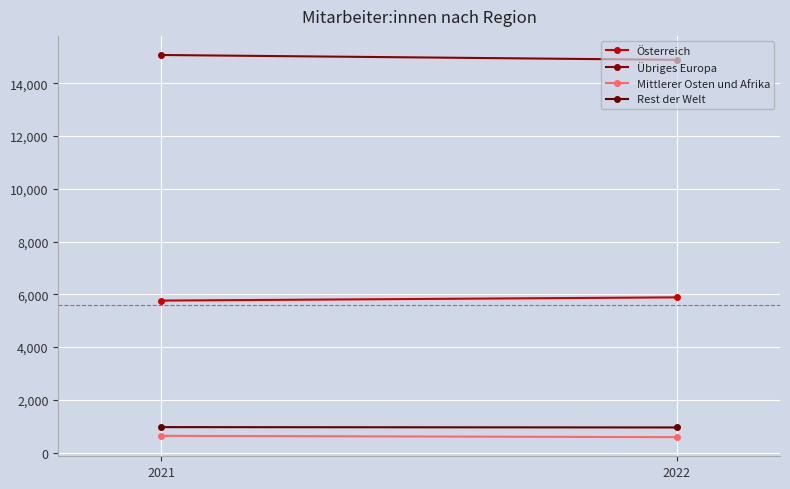

What are all the series names shown in the legend?

Österreich, Übriges Europa, Mittlerer Osten und Afrika, Rest der Welt